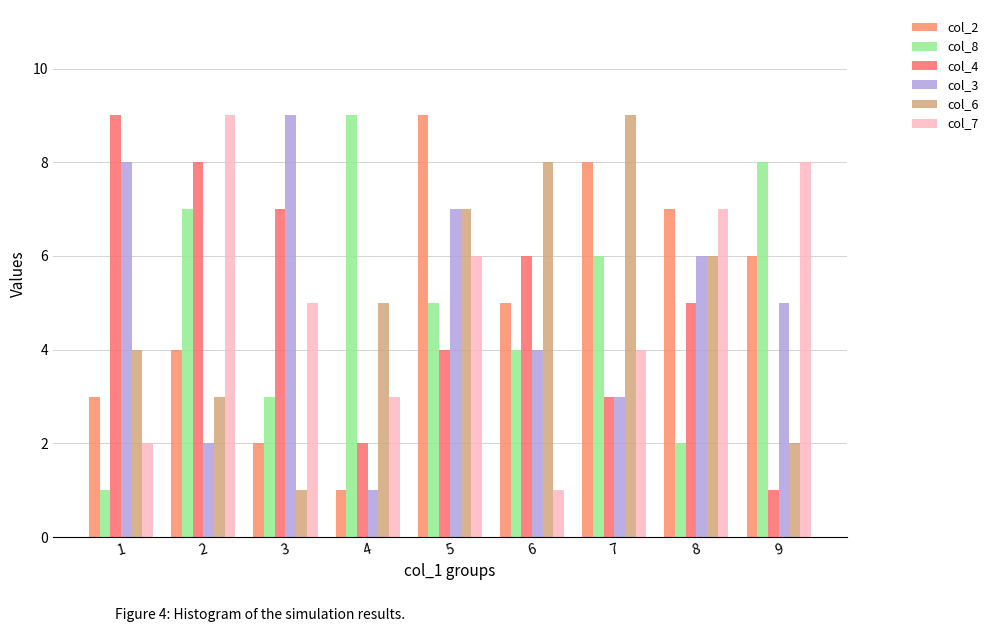

How many groups of bars are there?

9